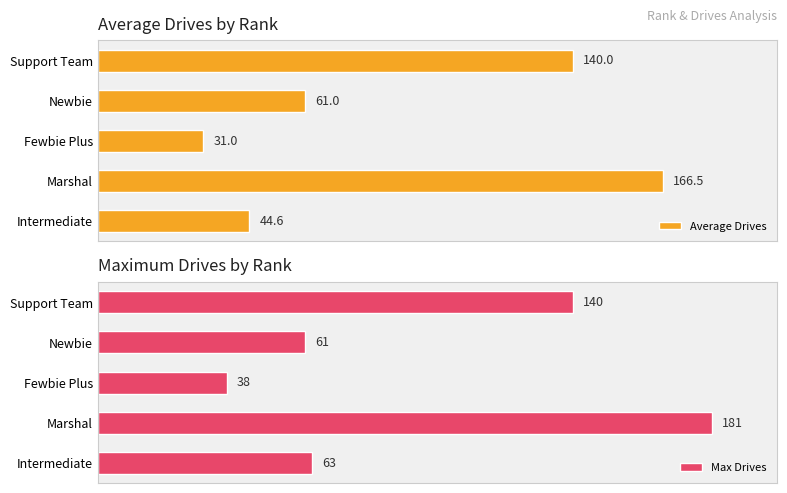

What are all the series names shown in the legend?

Average Drives, Max Drives